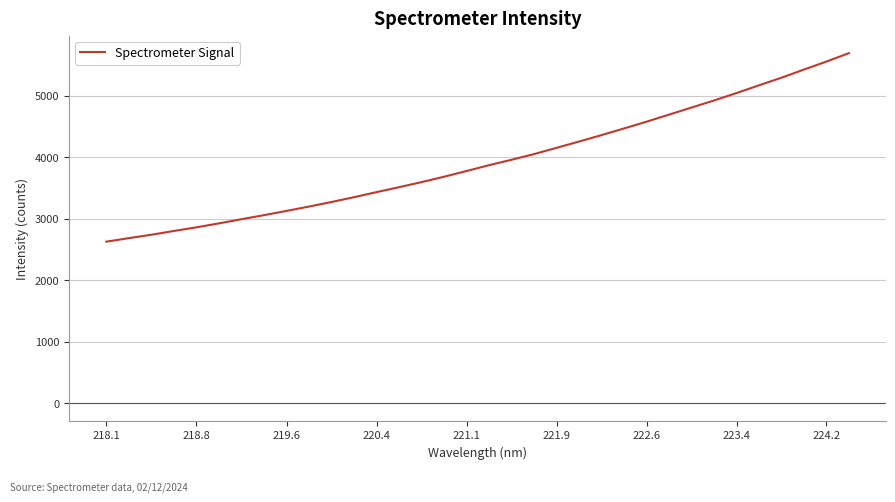

What is the difference between the maximum and minimum values?

3065.8